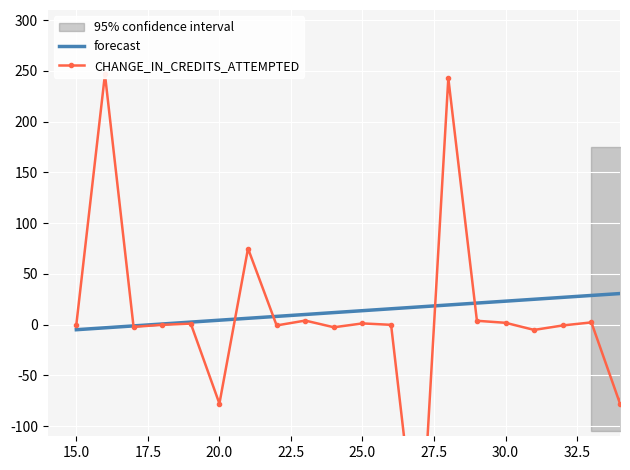

Which series has the largest total across all categories?

forecast